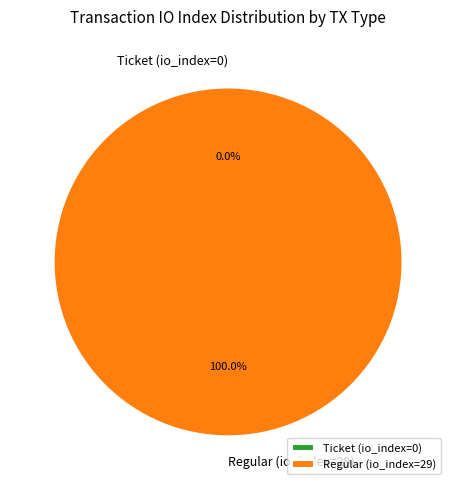

Is it true that Regular (io_index=29) is 91% of the pie?

False